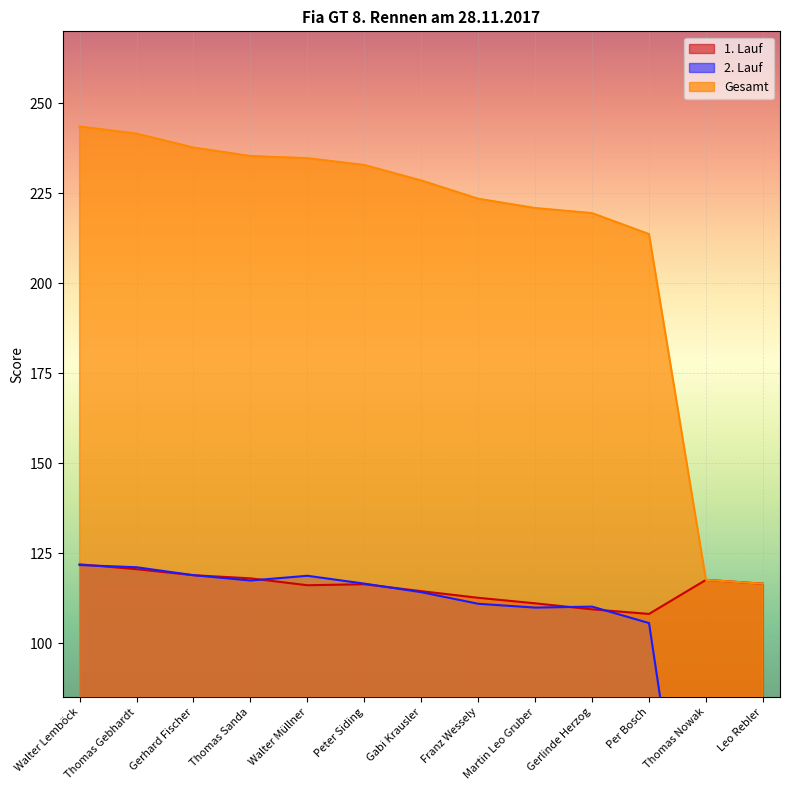

True or false: 2. Lauf and Gesamt intersect in this chart.

False